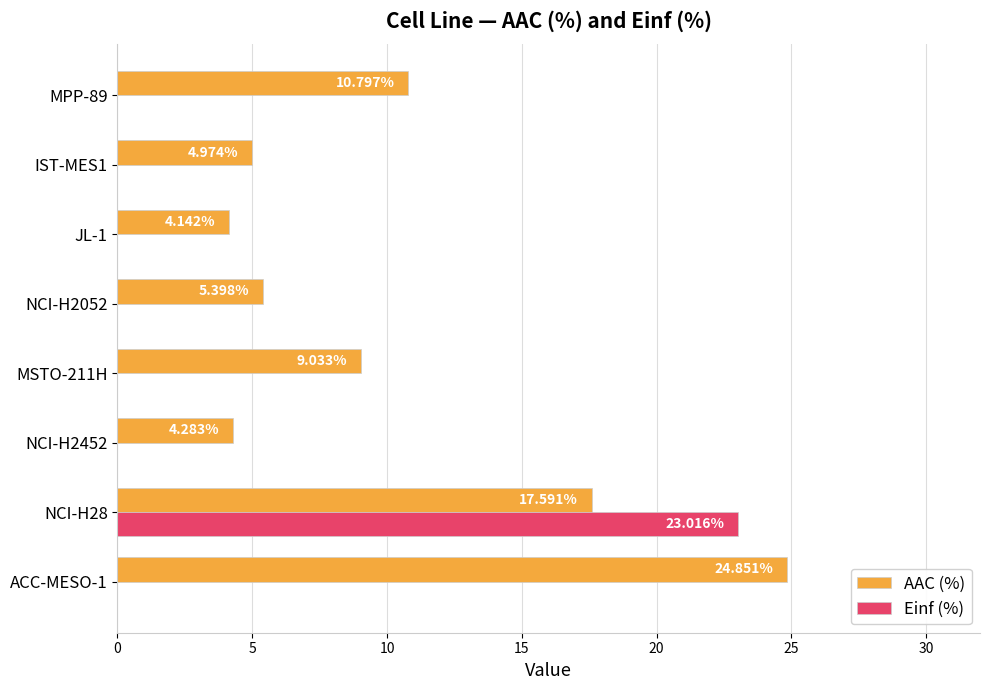

At which category is the sum across all series the highest?

NCI-H28